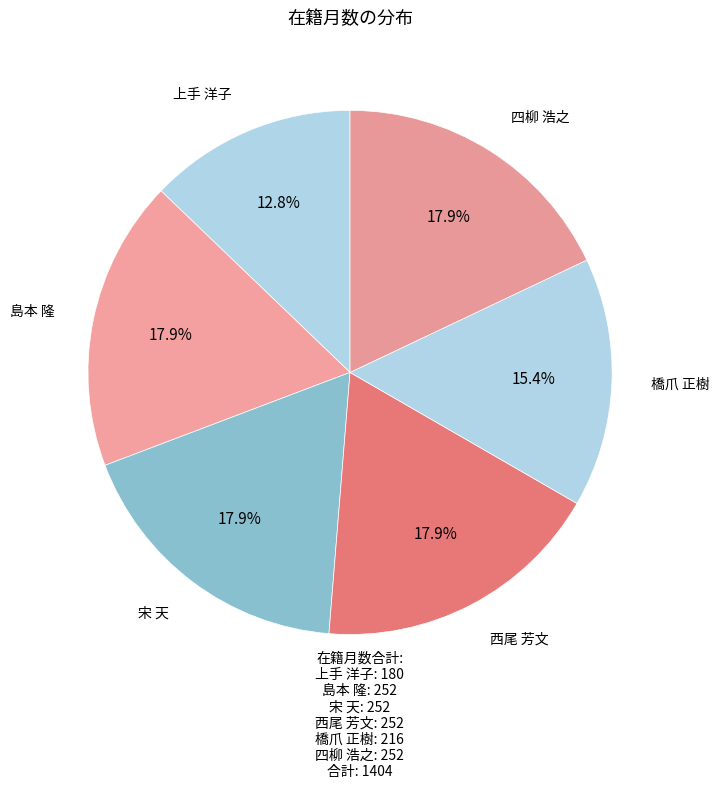

Combined, what portion of the pie is 西尾 芳文 and 宋 天?

35.9%